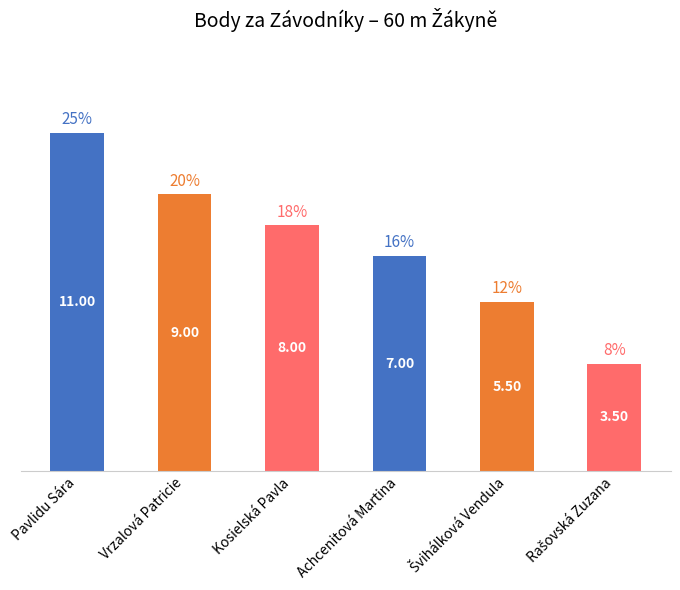

Reading left to right, list all the values displayed in this chart.

Pavlidu Sára=11.0	Vrzalová Patricie=9.0	Kosielská Pavla=8.0	Achcenitová Martina=7.0	Švihálková Vendula=5.5	Rašovská Zuzana=3.5